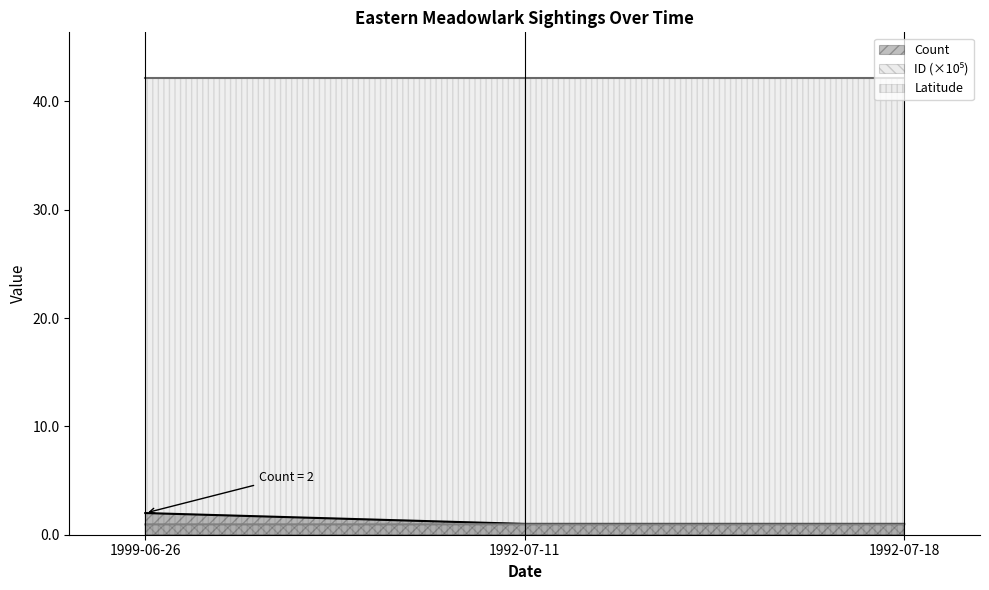

What position from the right is 1992-07-18?

1